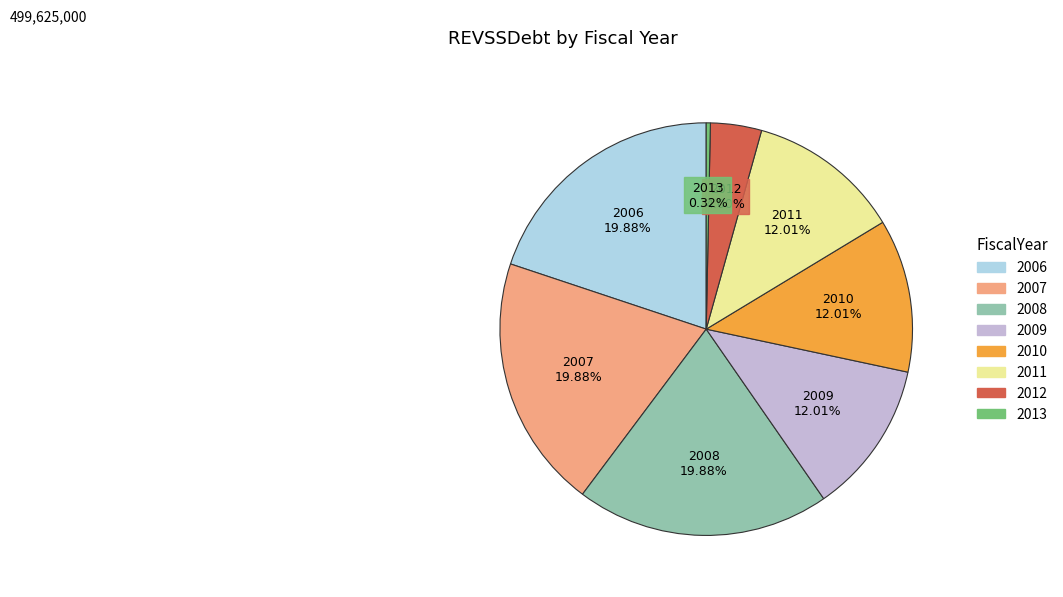

What portion of the pie excludes 2011?

88.0%